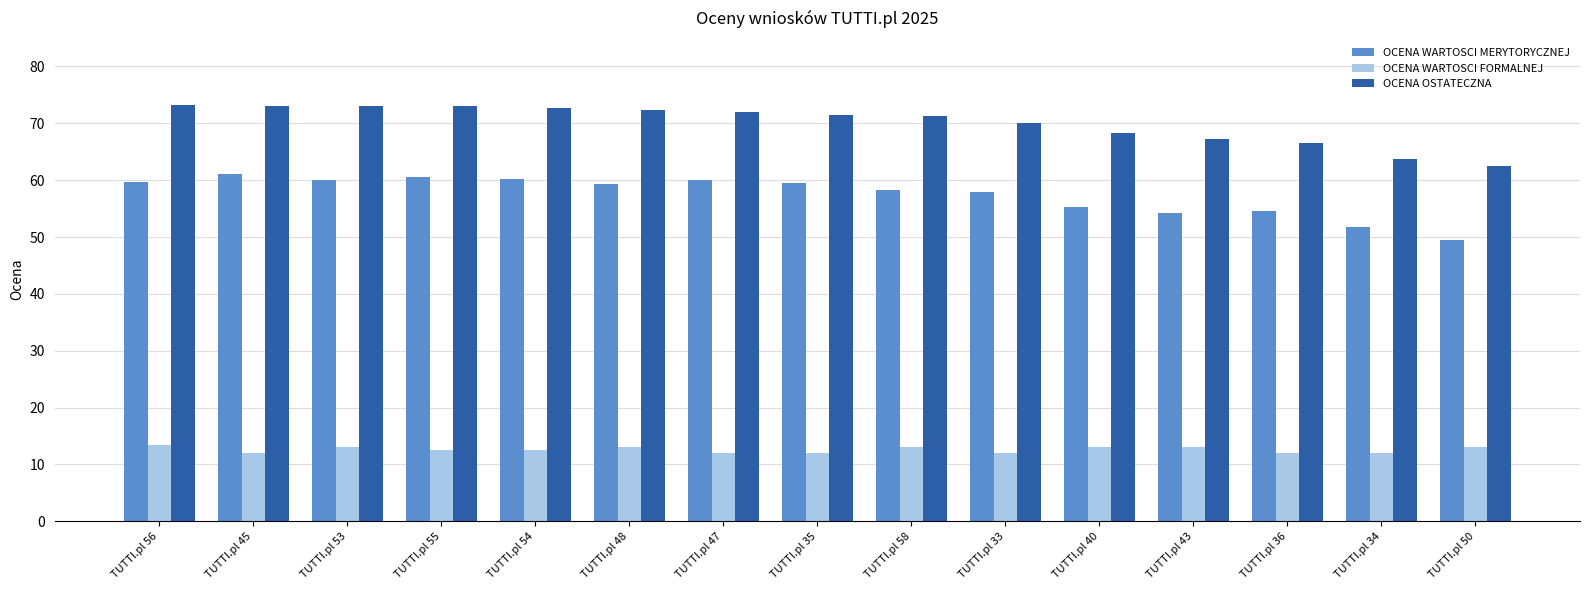

At how many categories does at least one series exceed 57?

15